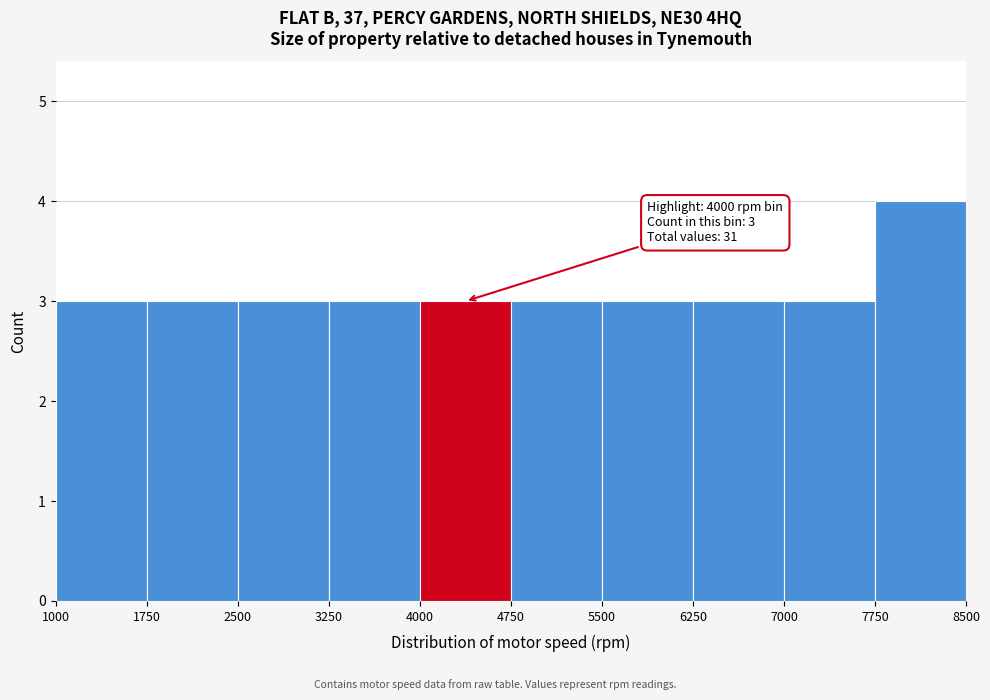

Which range on the x-axis has the tallest bar?

7750 to 8500